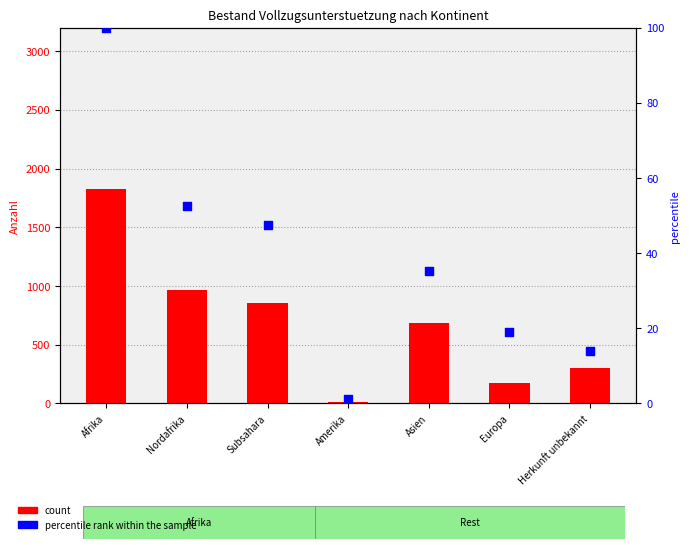

Which series has the widest spread of Y values?

count